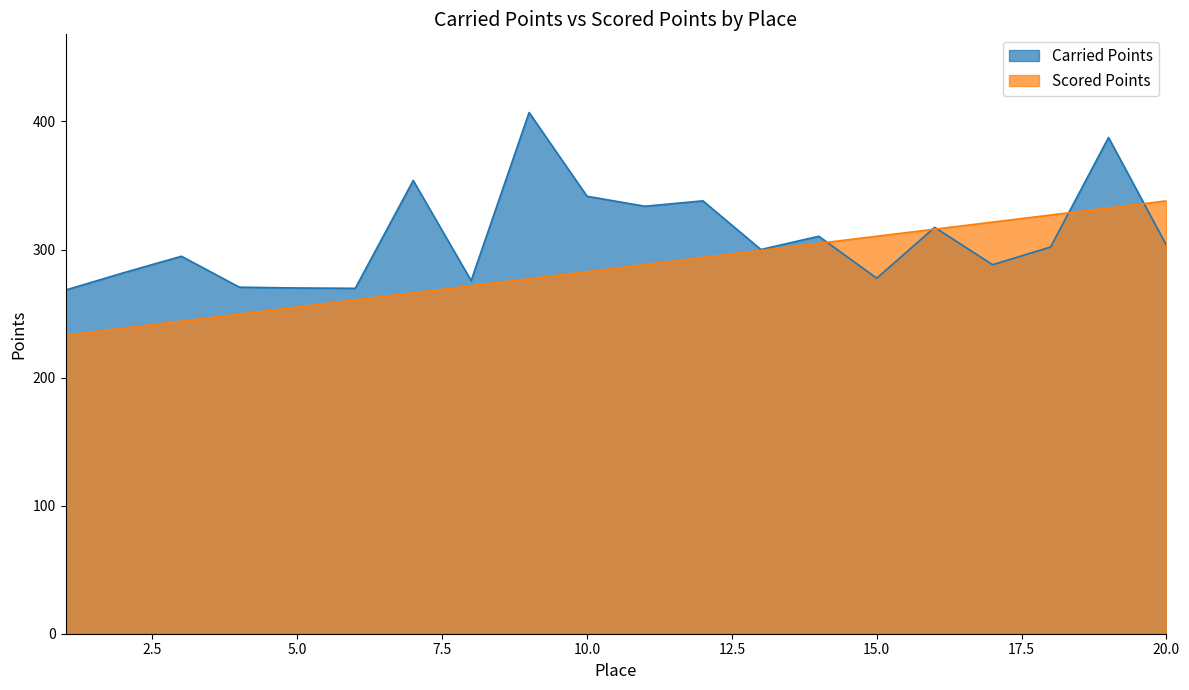

Is it true that Scored Points equals 86.0 at 14?

False